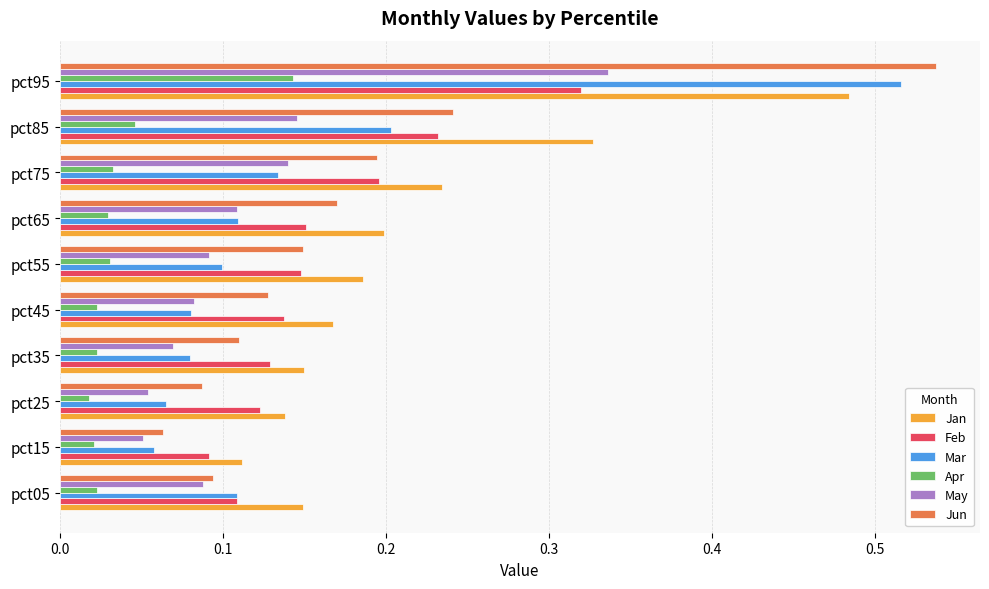

Which series has the widest spread of values?

Jun